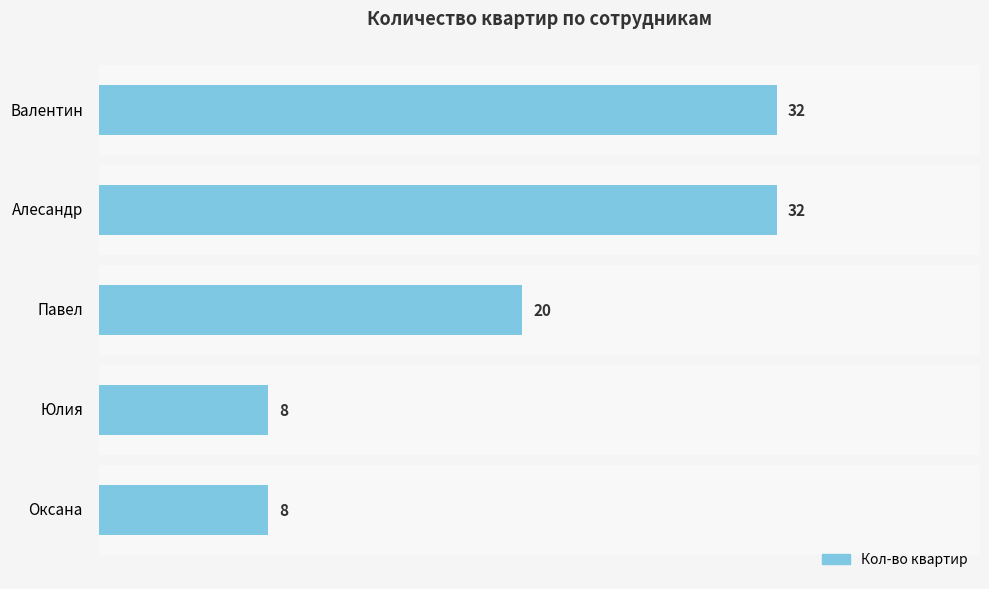

What is the label of the 5th bar from the top?

Оксана